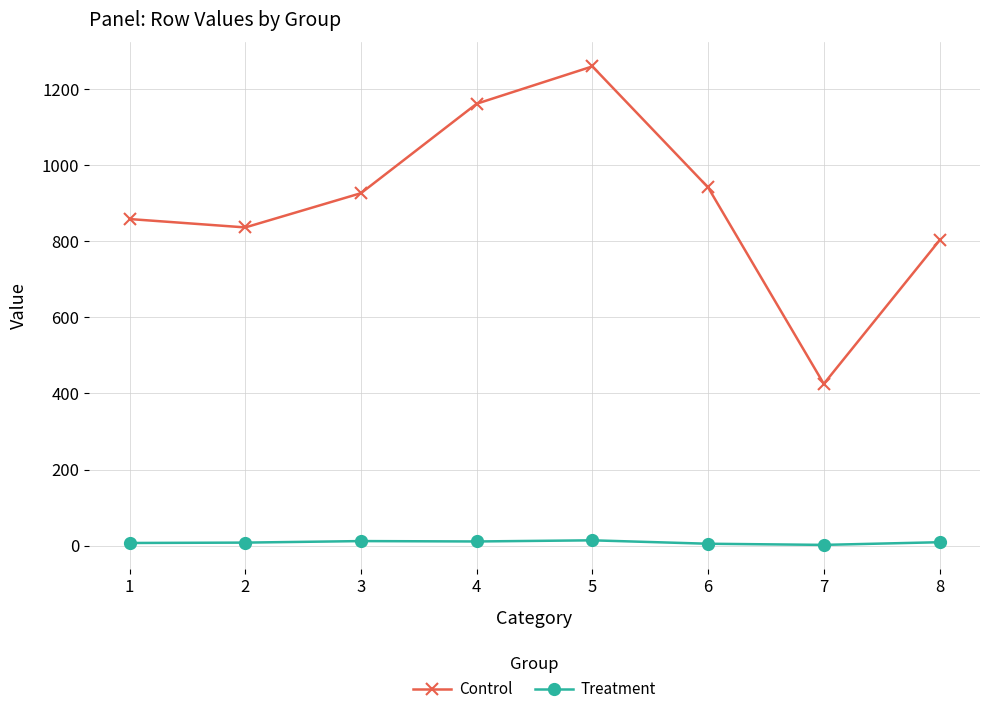

Between 3 and 7, which series saw the biggest shift?

Control